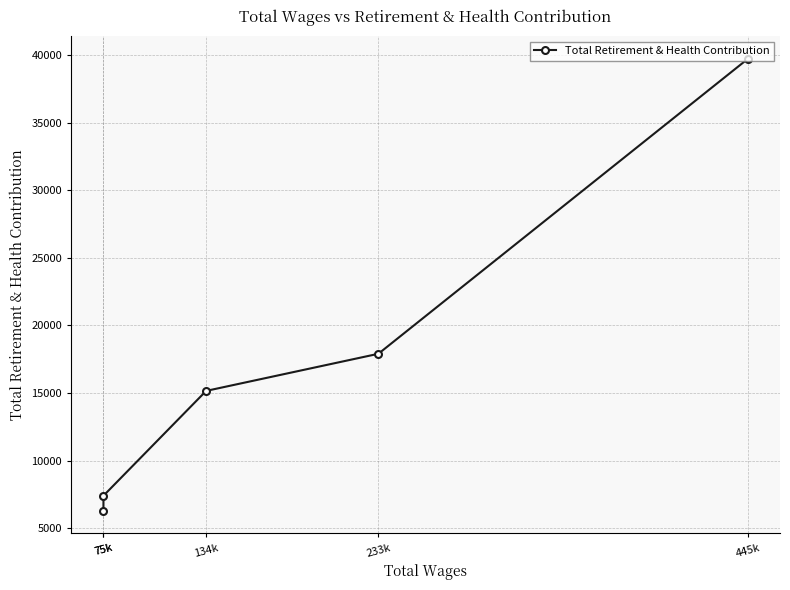

Which has a higher value, 445k or 233k?

445k